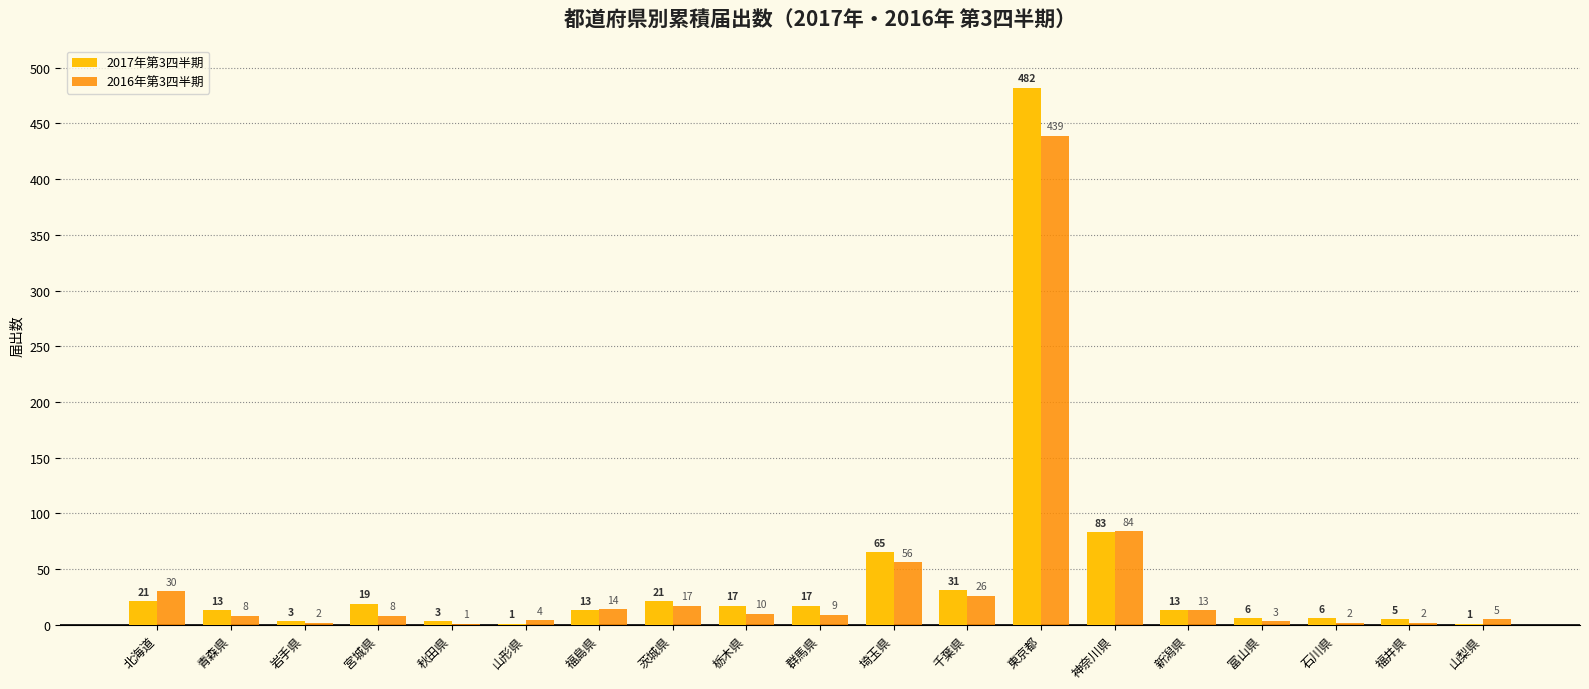

How many groups of bars are there?

19